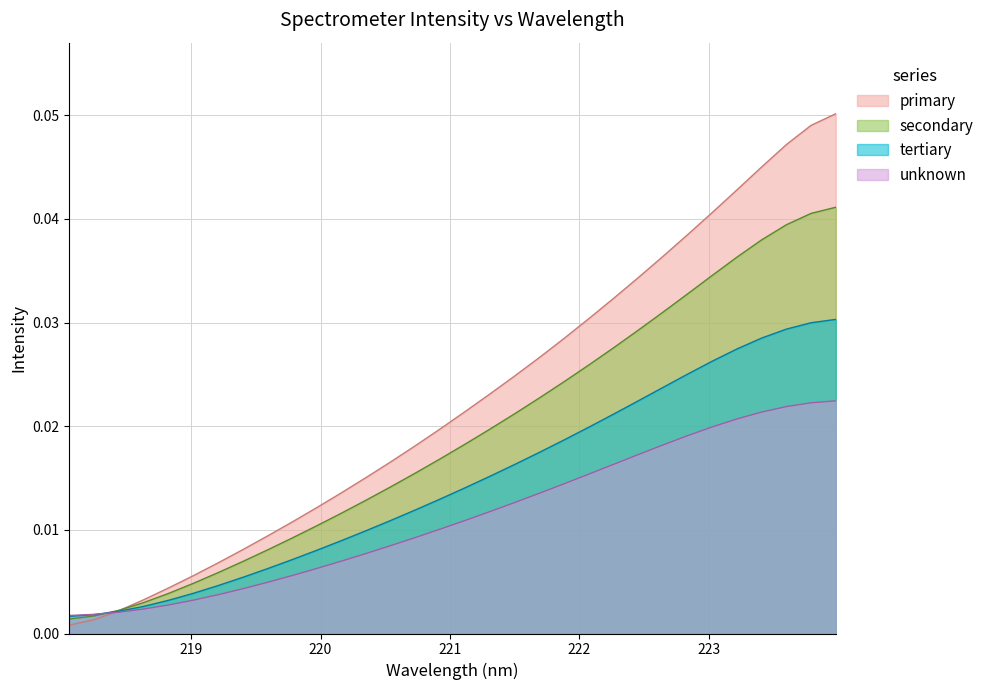

Reading right to left, transcribe all the data shown in this chart.

x: 0.0	0.0	0.0	0.0	0.0	0.0	0.0	0.0	0.0	0.0	0.0	0.0	0.0	0.0	0.0	0.0	0.0	0.0	0.0	0.0	0.0	0.0	0.0	0.0	0.0	0.0	0.0	0.0	0.0	0.0	0.0	0.0
y: 0.1	0.0	0.0	0.0	0.0	0.0	0.0	0.0	0.0	0.0	0.0	0.0	0.0	0.0	0.0	0.0	0.0	0.0	0.0	0.0	0.0	0.0	0.0	0.0	0.0	0.0	0.0	0.0	0.0	0.0	0.0	0.0